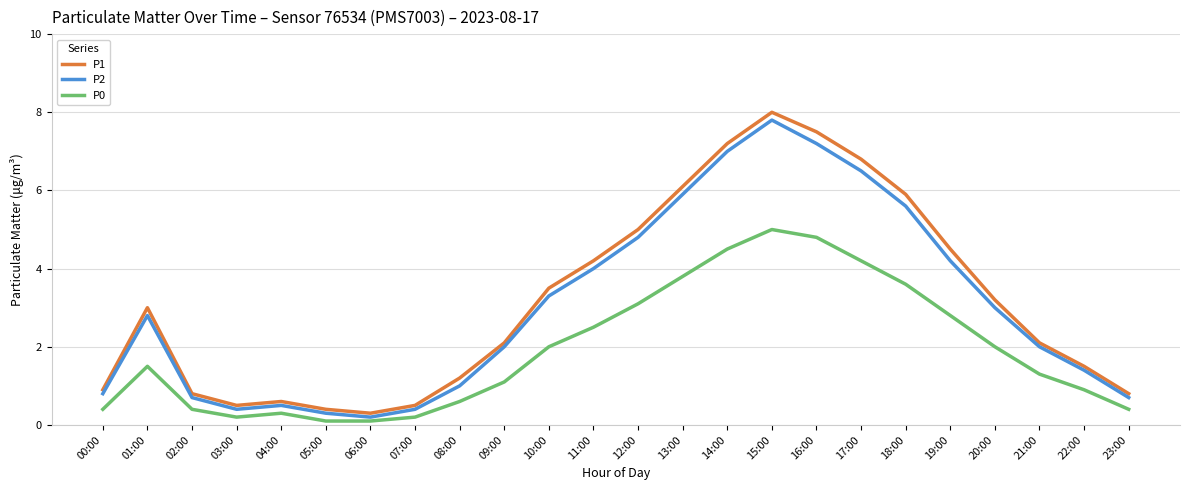

Rank the series at 00:00 from highest to lowest value.

P1, P2, P0